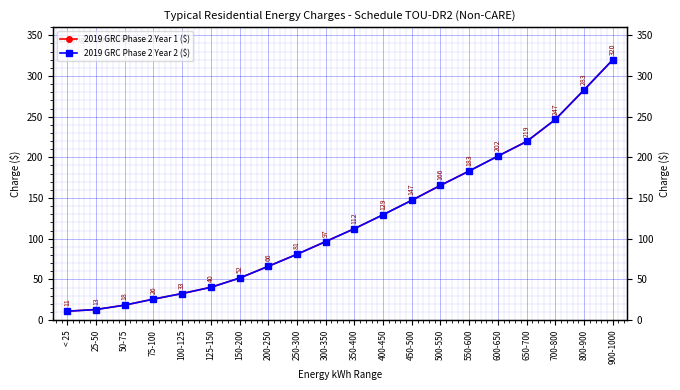

True or false: 2019 GRC Phase 2 Year 1 ($) and 2019 GRC Phase 2 Year 2 ($) cross at least once.

False